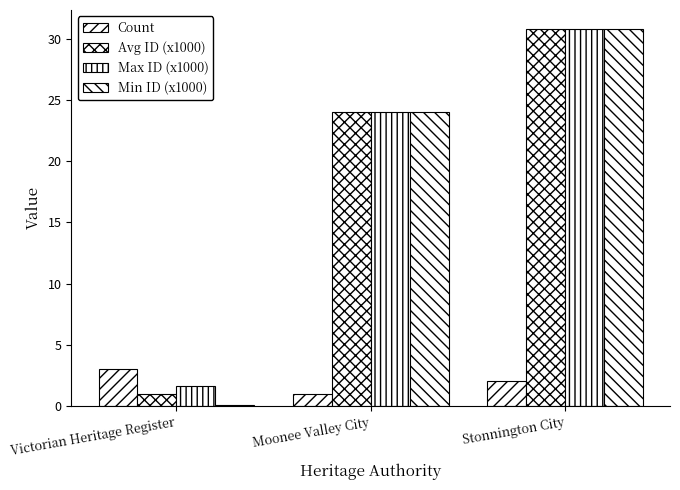

True or false: Avg ID (x1000) has a value of 46.9 at Stonnington City.

False